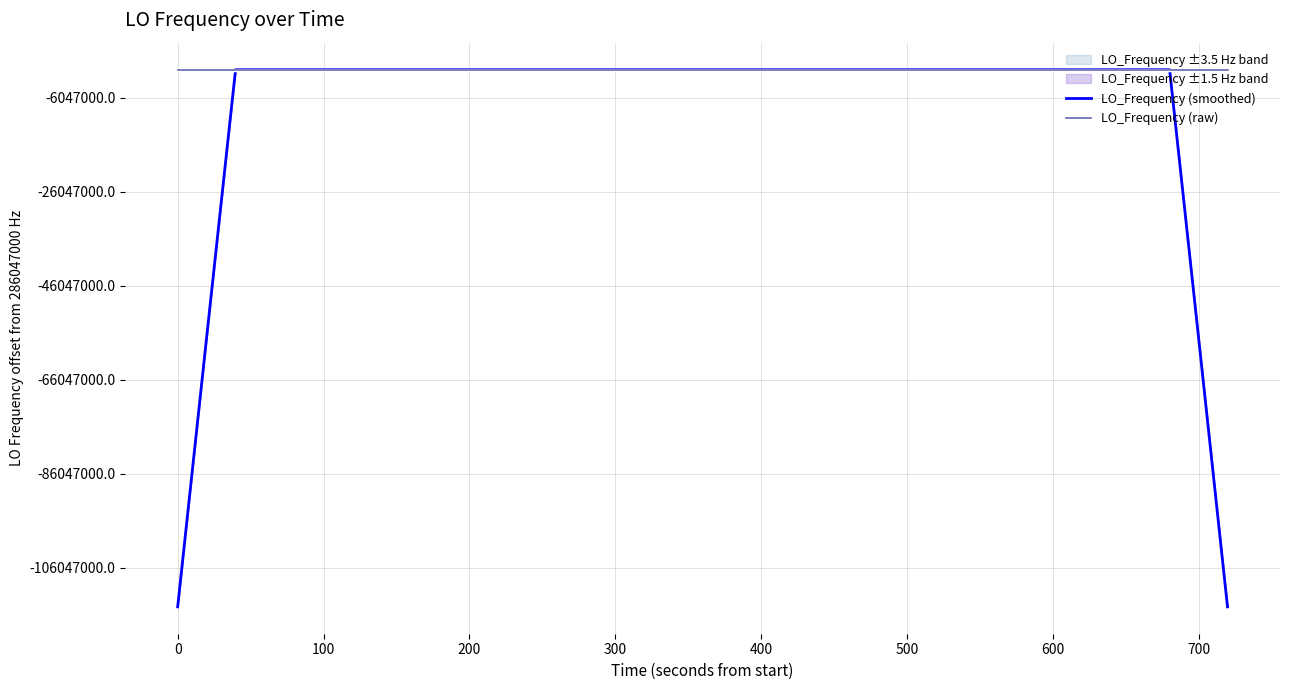

Which series ends up on top after the final intersection of LO_Frequency (raw) and LO_Frequency (smoothed)?

LO_Frequency (raw)